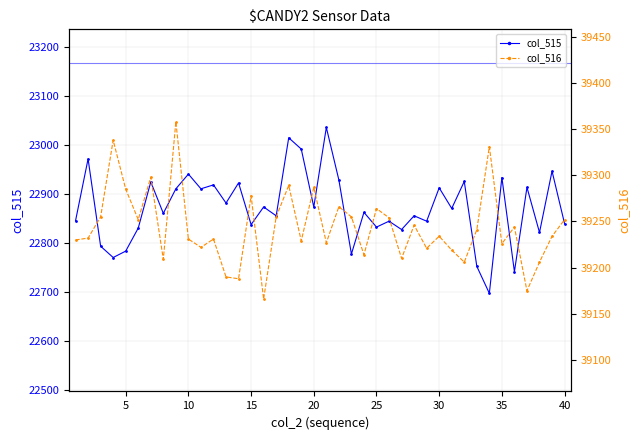

What is the minimum value for col_515?

22697